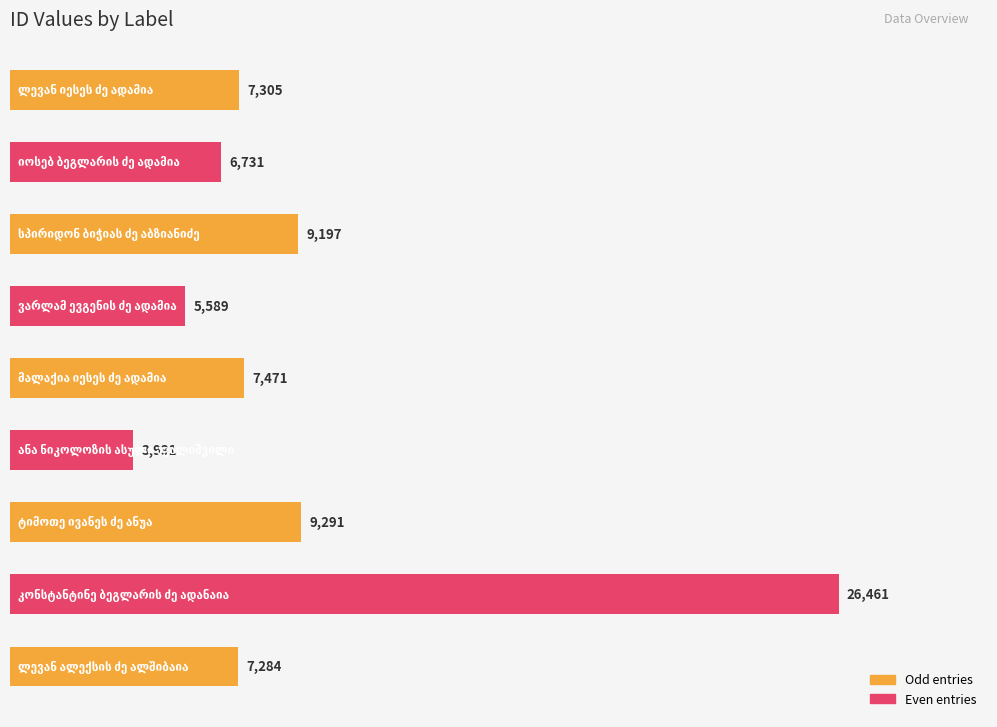

Reading top to bottom, list all the values displayed in this chart.

7305	6731	9197	5589	7471	3931	9291	26461	7284